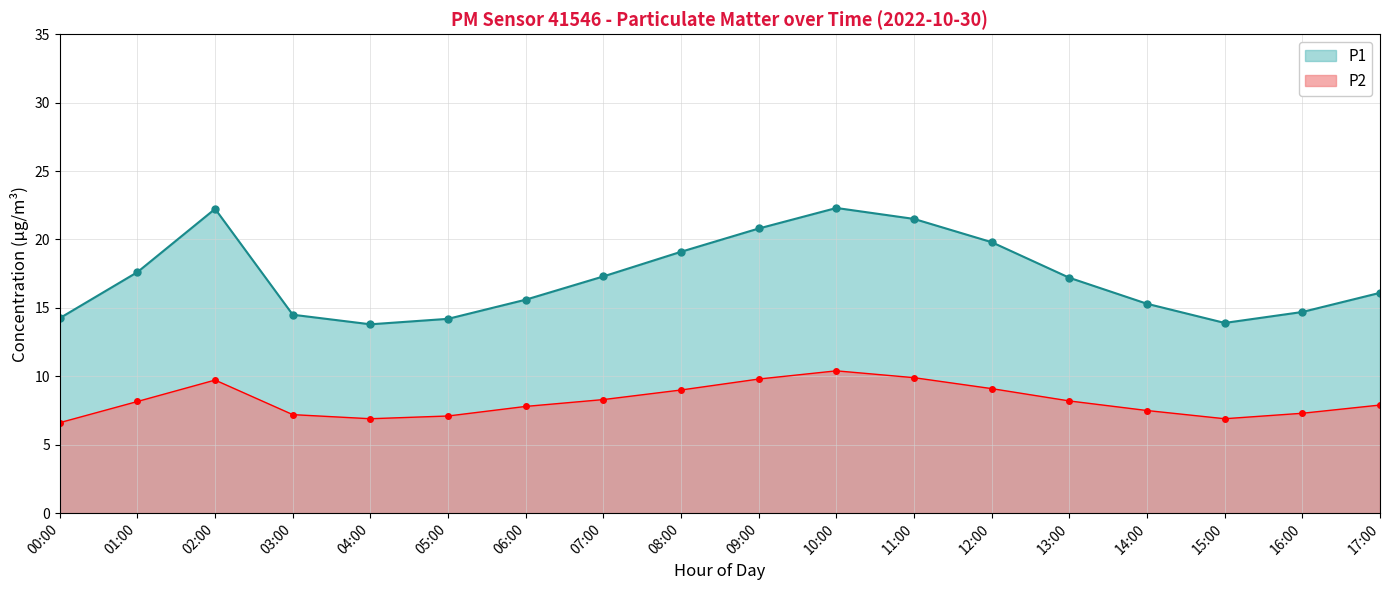

Which has a higher value, 11:00 or 02:00?

02:00